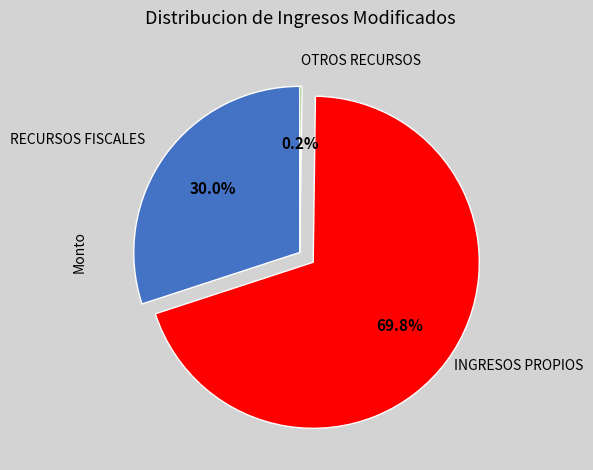

Does any single category account for the majority?

Yes